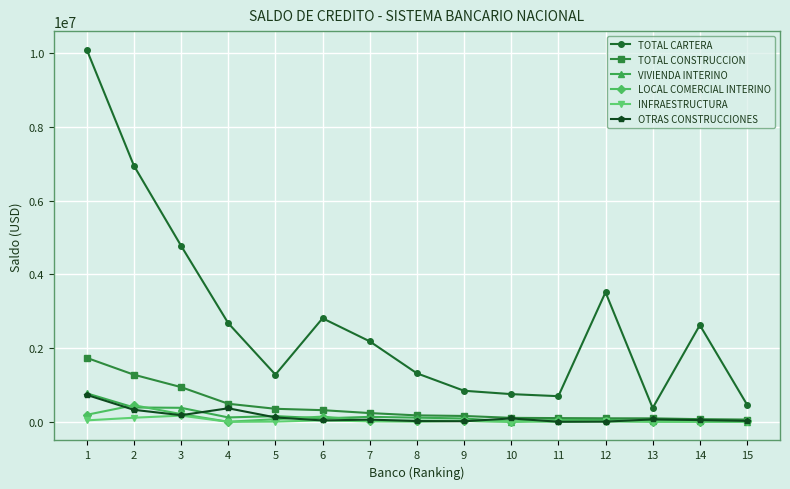

True or false: VIVIENDA INTERINO and TOTAL CARTERA cross at least once.

False